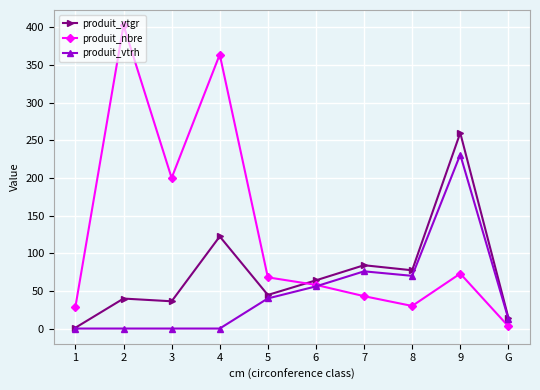

Is the value of produit_nbre at 7 greater than the value of produit_vtrh at G?

Yes